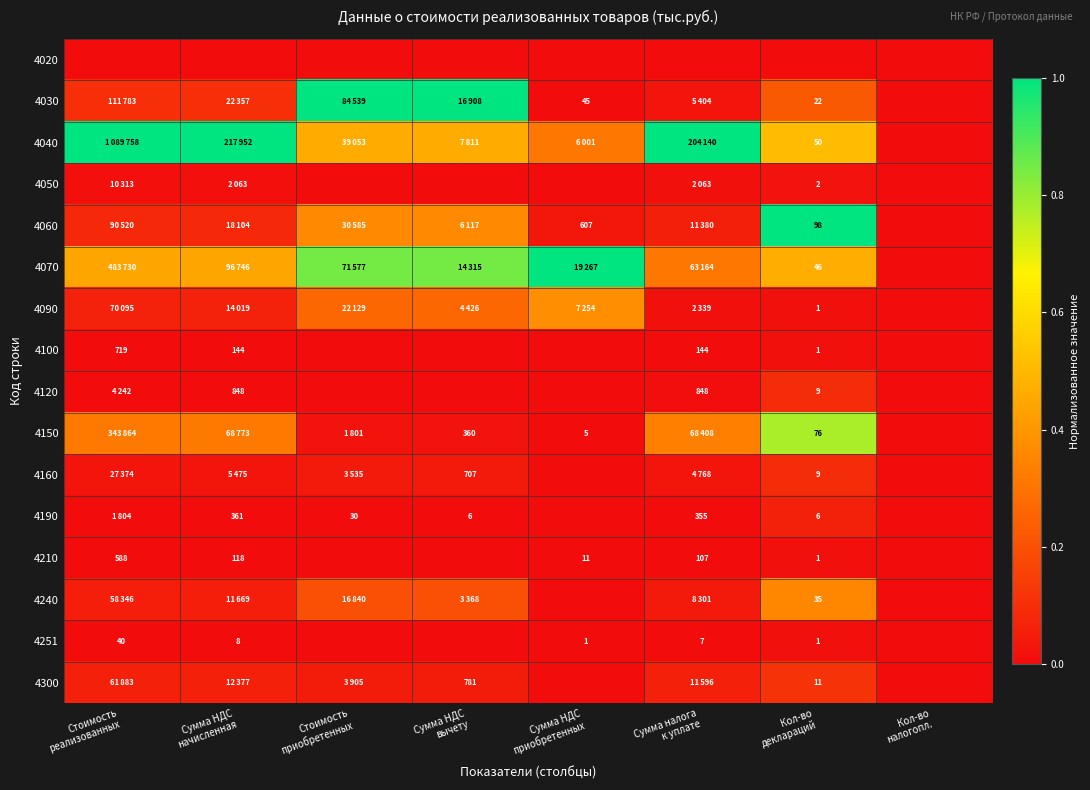

At Сумма НДС вычету, list the series in order from largest to smallest.

4030, 4070, 4040, 4060, 4090, 4240, 4300, 4160, 4150, 4190, 4020, 4050, 4100, 4120, 4210, 4251